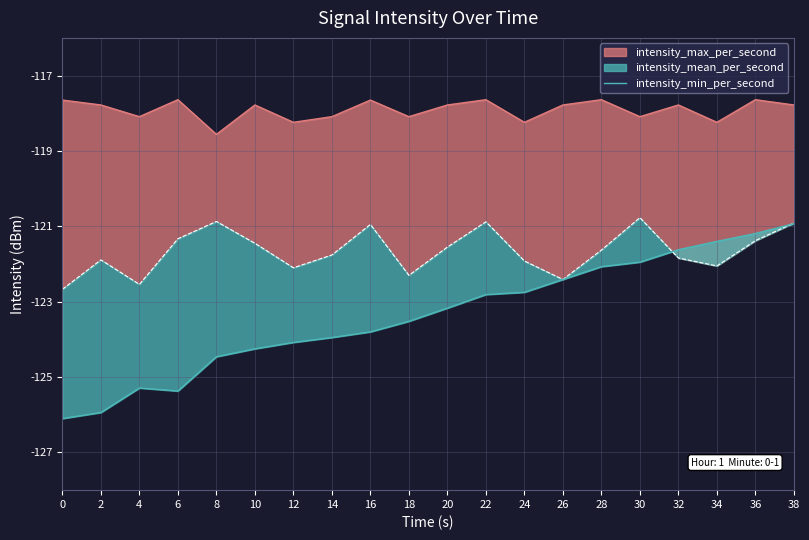

What is the maximum value shown in the chart?

-120.9